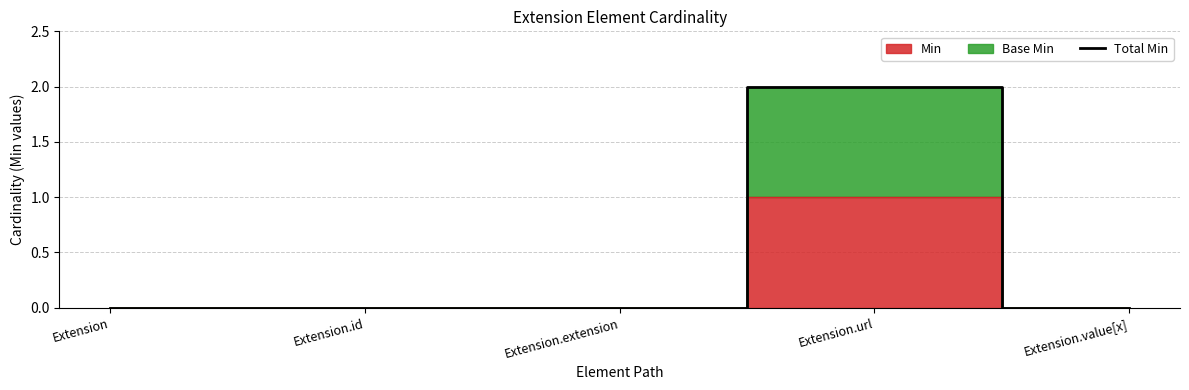

How many values are above zero?

1